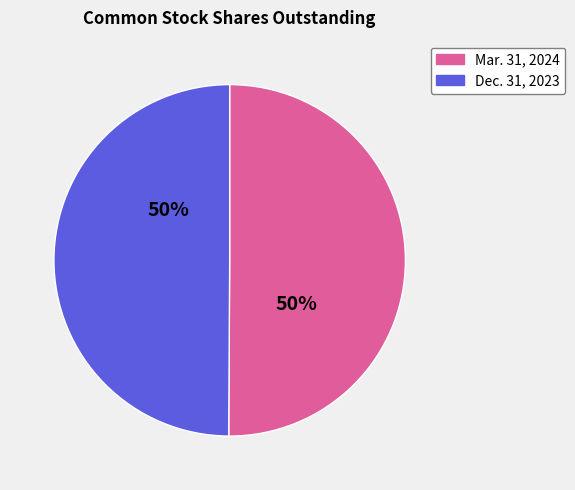

How many slices are in this pie chart?

2